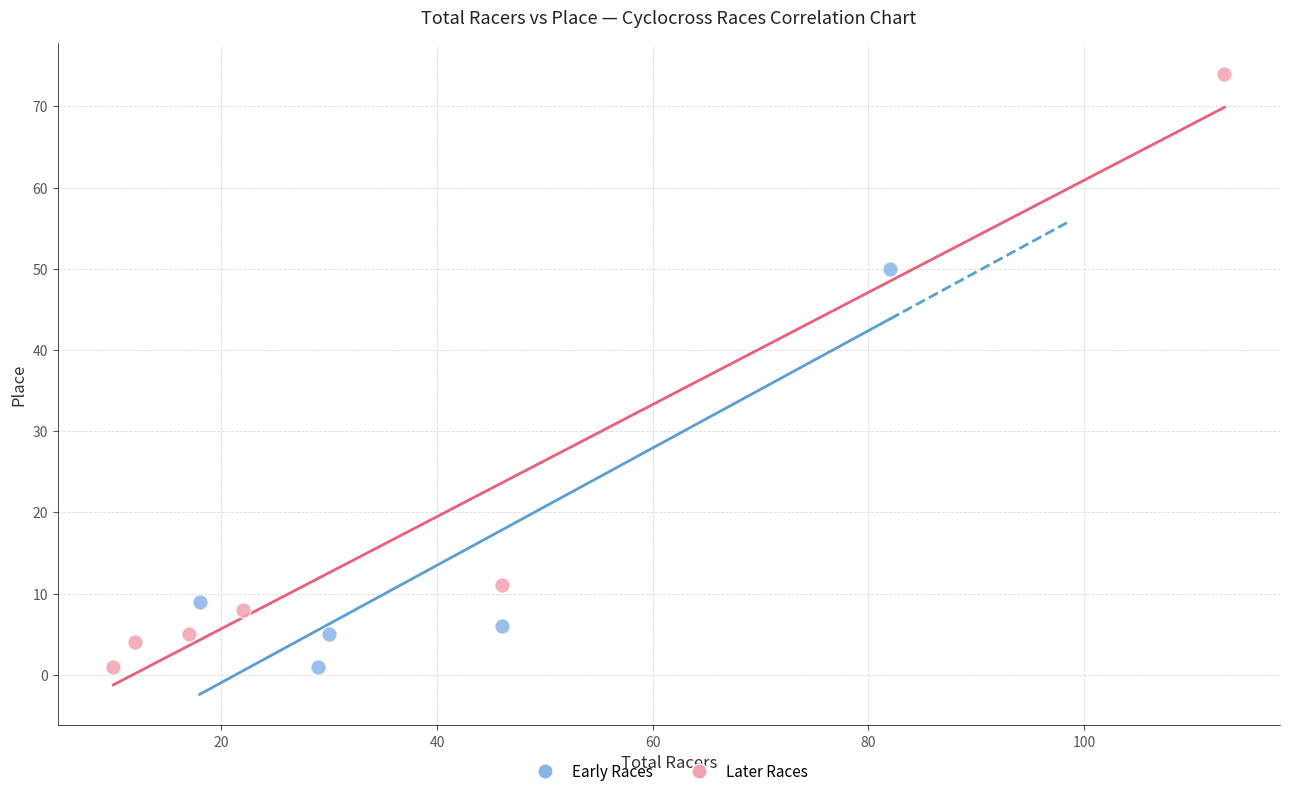

Which series has the largest Y range (max minus min)?

Later Races